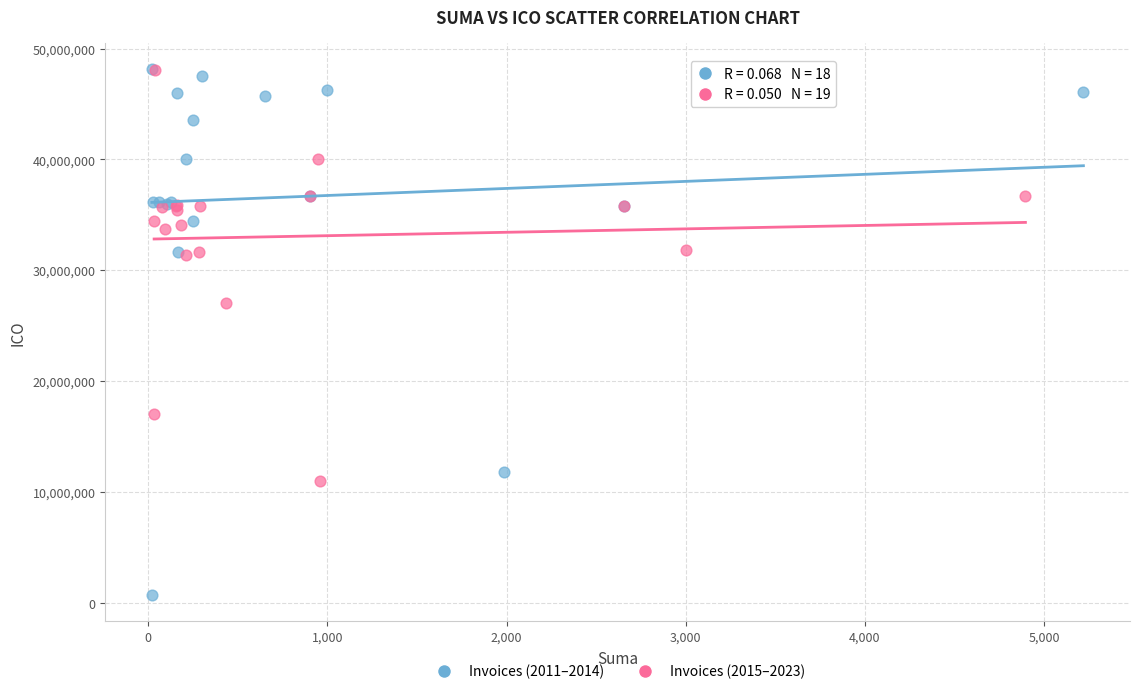

What are all the series names shown in the legend?

Invoices (2011–2014), Invoices (2015–2023)